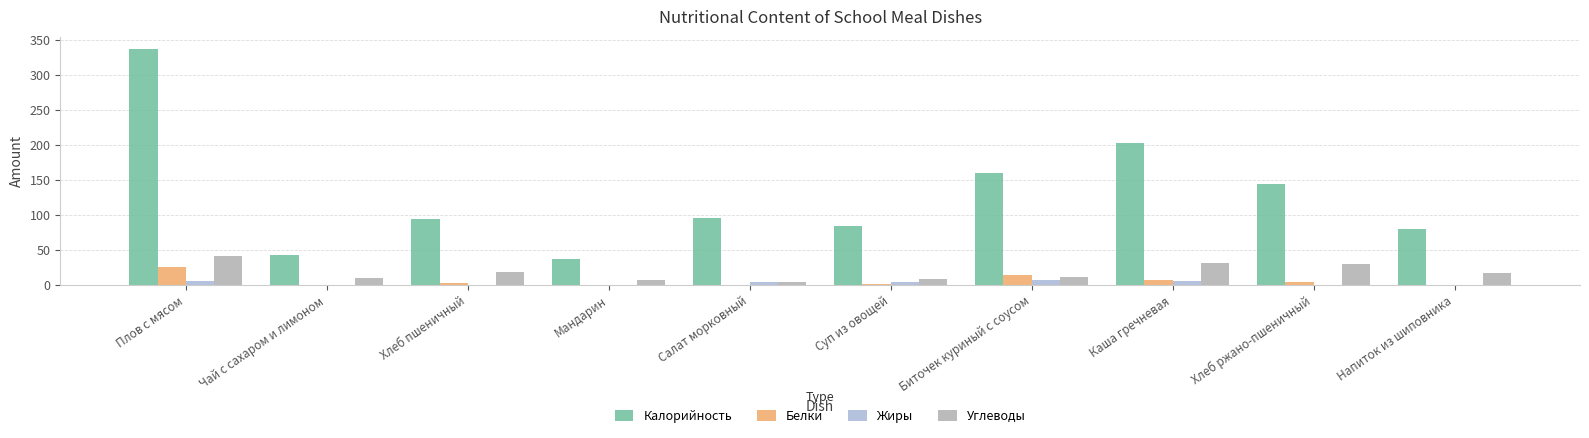

Is the value of Калорийность at Плов с мясом greater than the value of Жиры at Хлеб пшеничный?

Yes